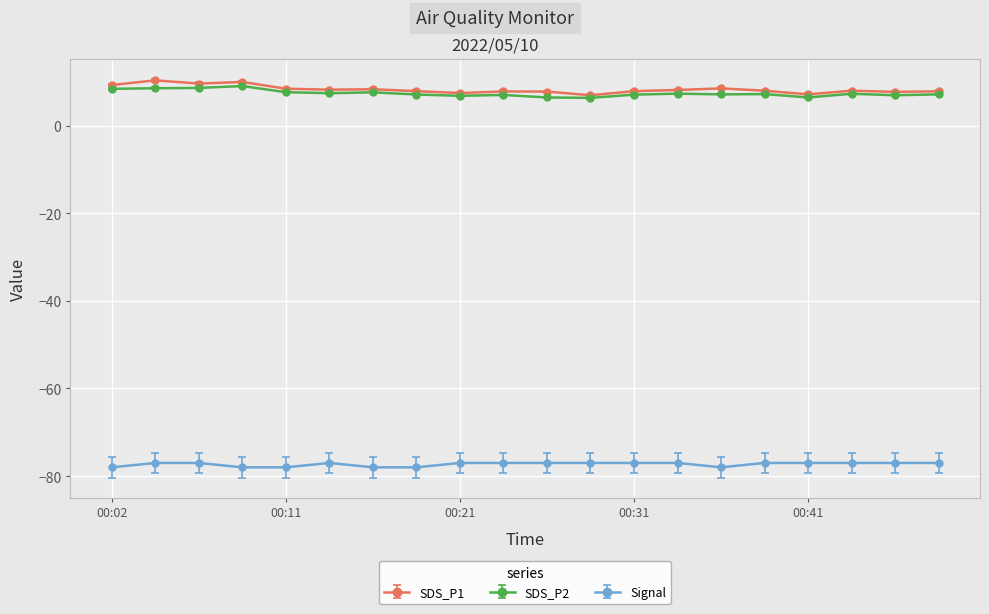

At how many categories does at least one series exceed -38?

20